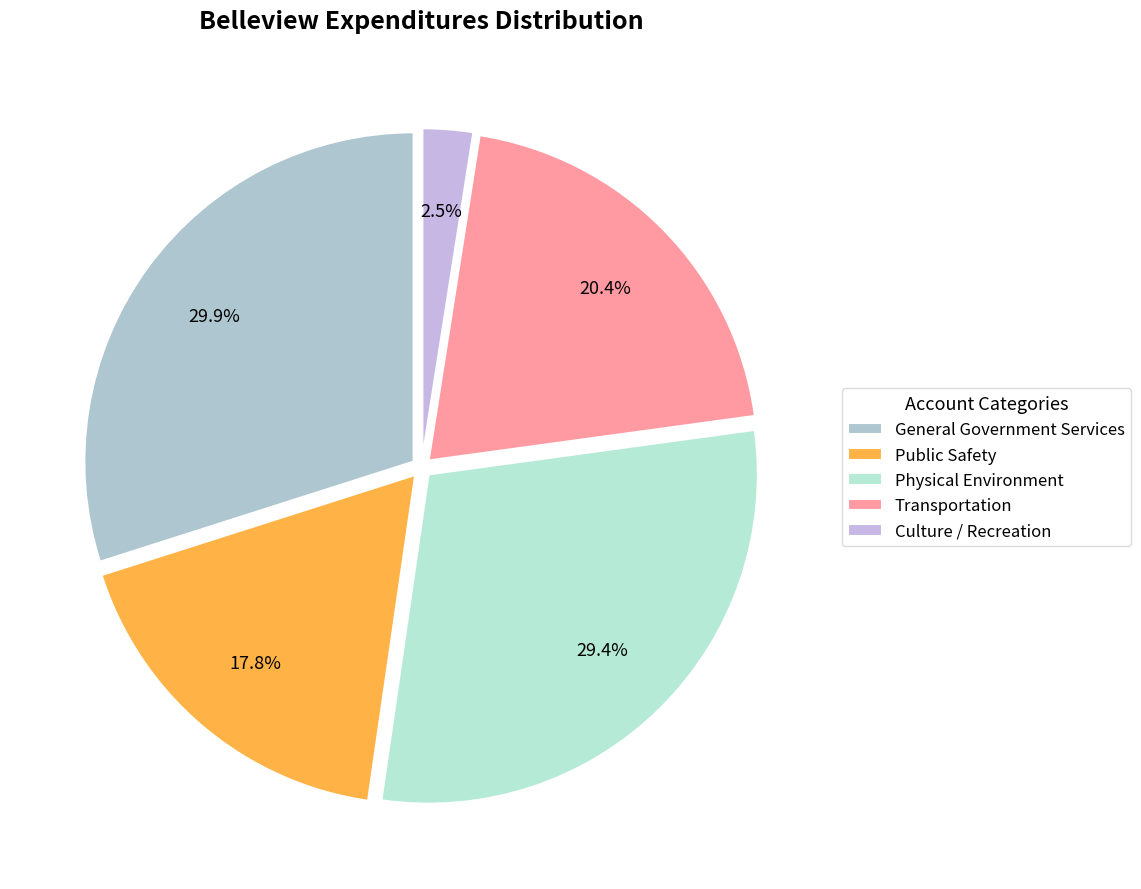

To the nearest percent, what is the difference between the largest and smallest slice percentages?

27%